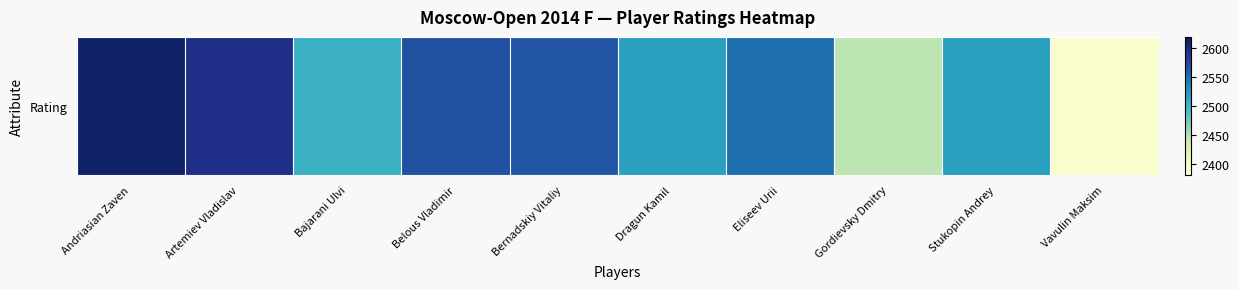

Reading left to right, extract all data points from this chart.

2611	2595	2504	2569	2565	2517	2549	2444	2517	2390